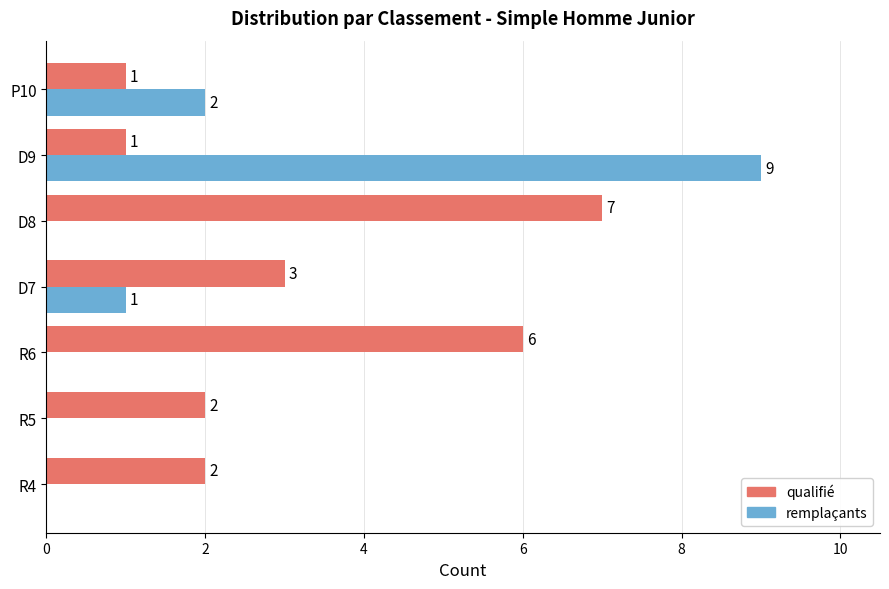

True or false: remplaçants has a value of -5 at R5.

False